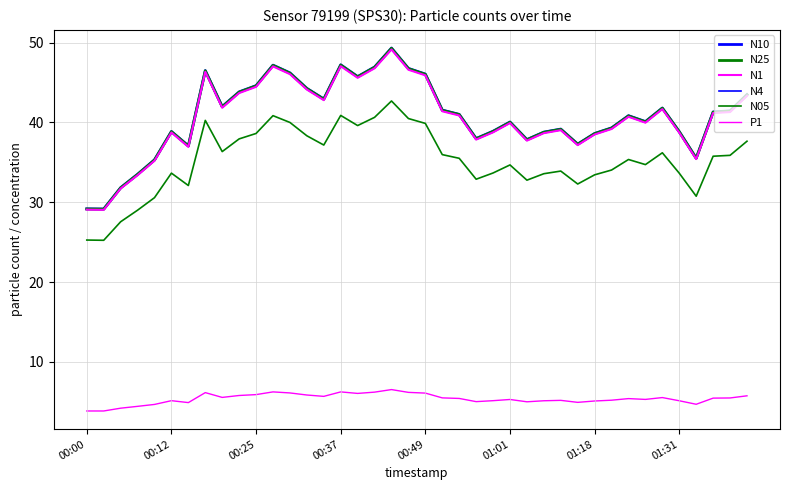

What is the smallest value displayed?

3.9